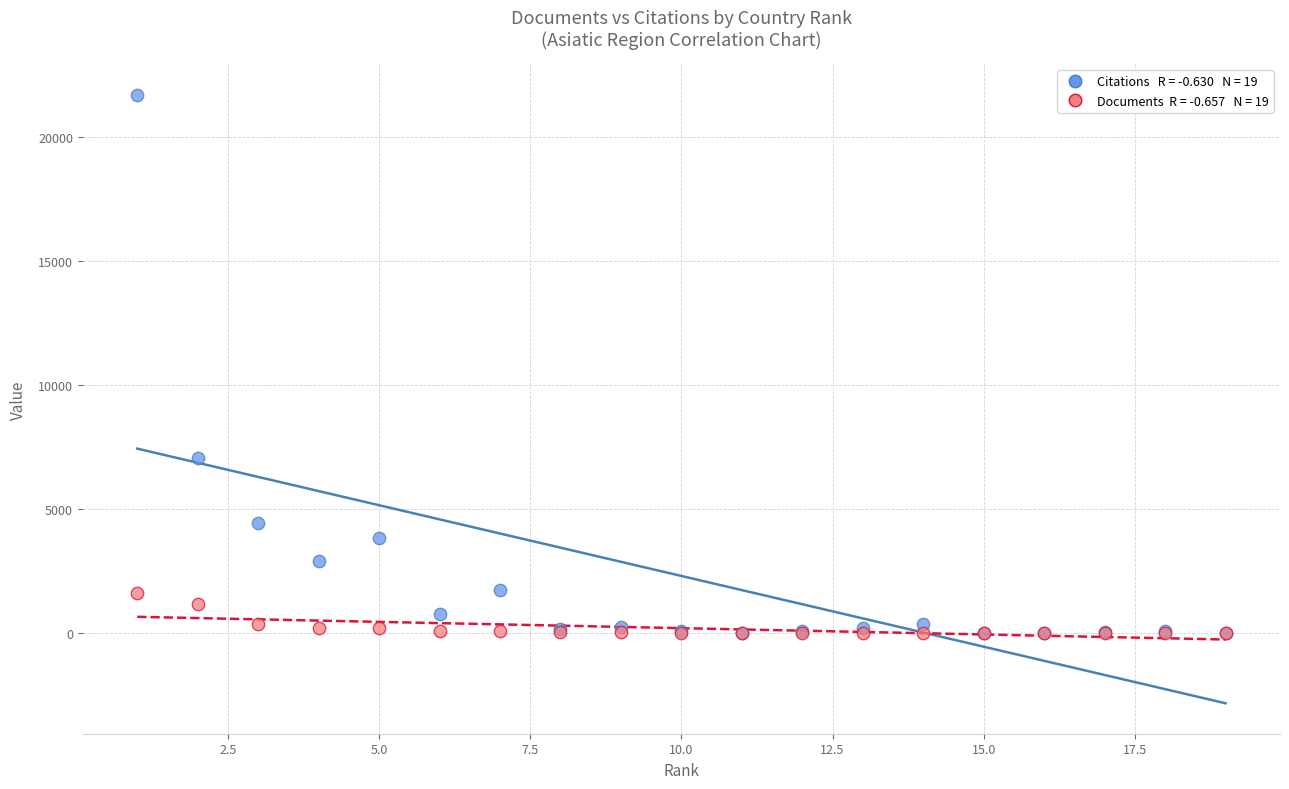

Across all series, what Y value is closest to 10851?

7071